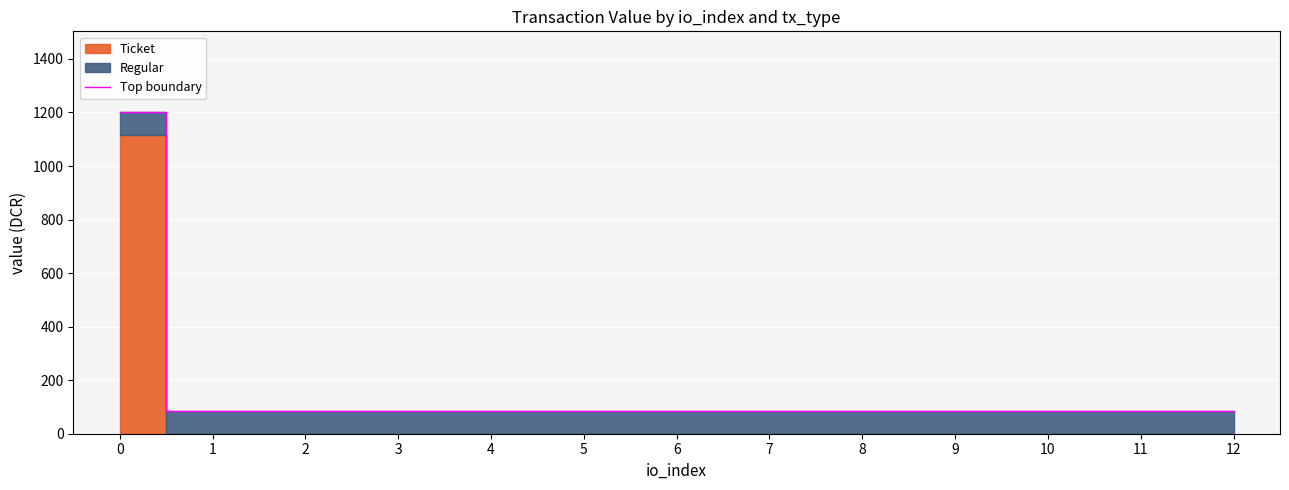

What is the ratio of the value at 1 to the value at 9?

1.0